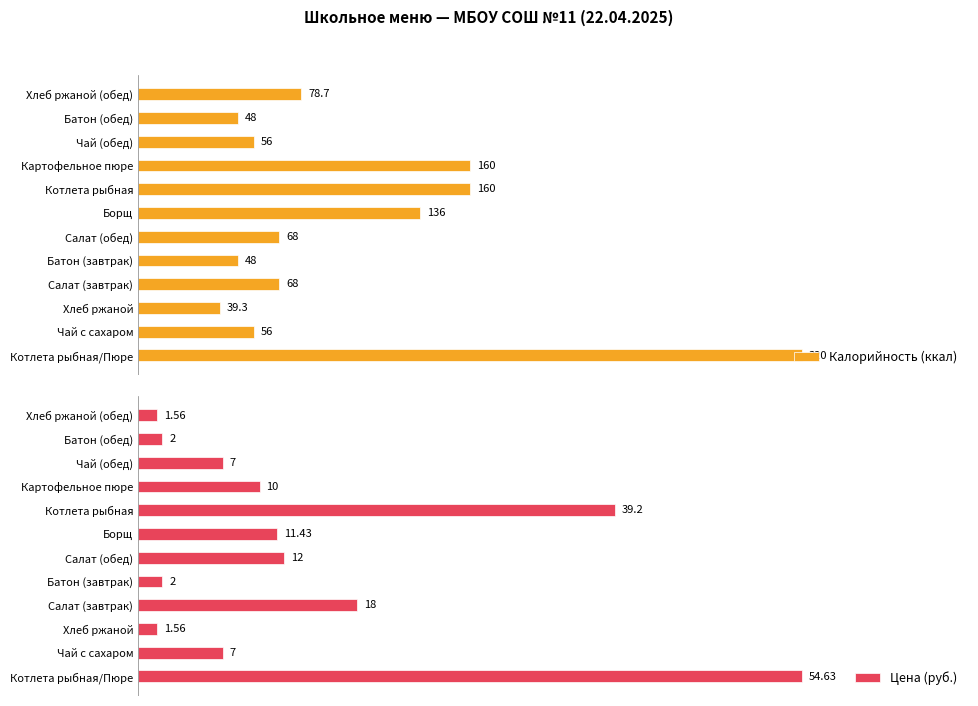

Where is Цена (руб.) nearest to the value 28?

Салат (завтрак)